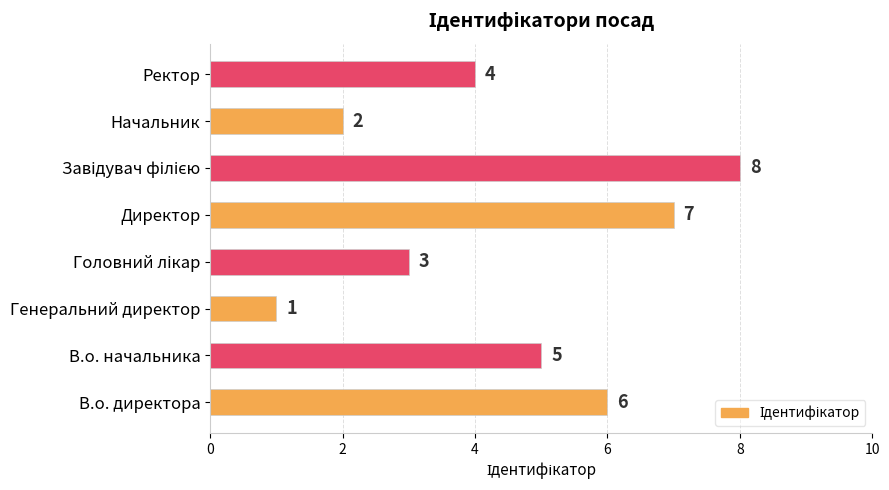

What is the difference between the second highest and second lowest values?

5